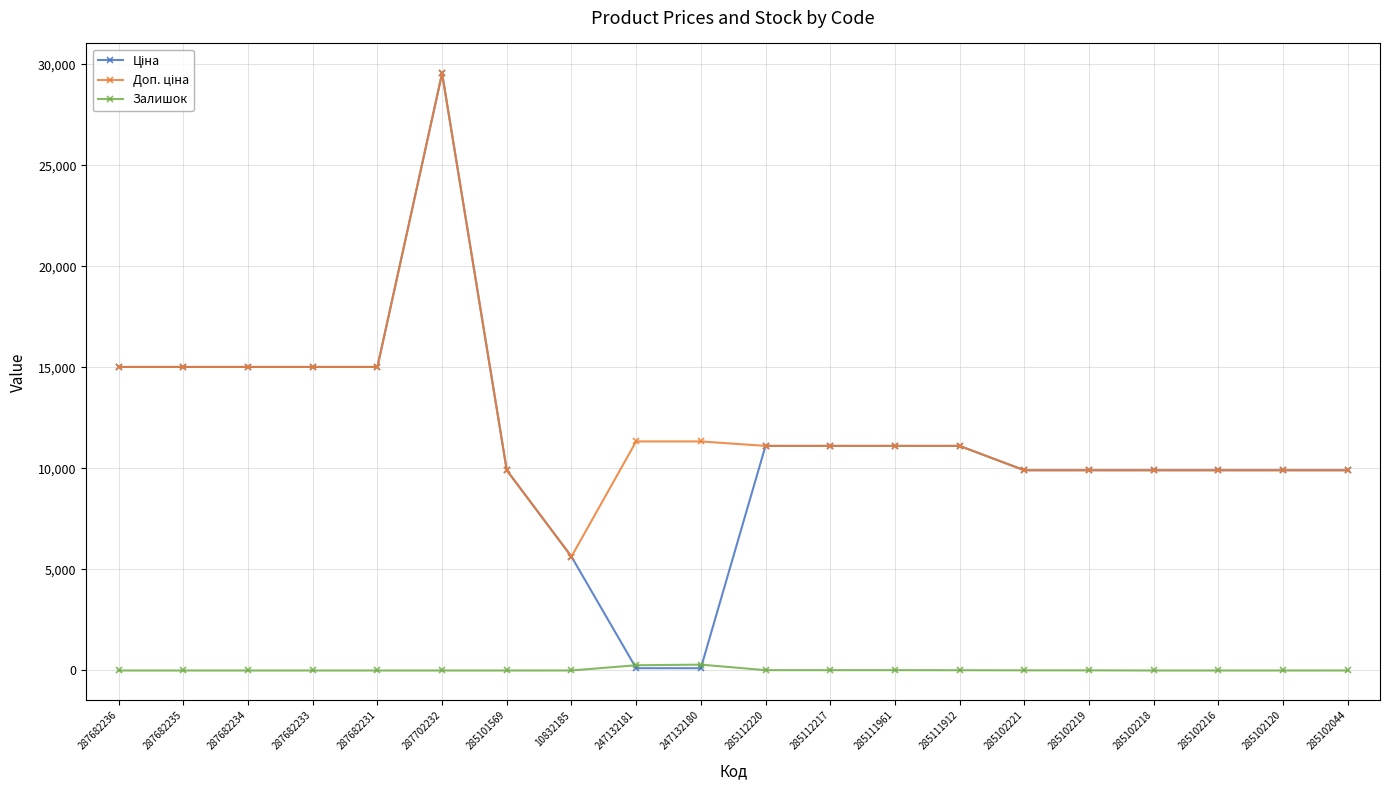

The Залишок series shows 0.0 at 285102216. True or false?

True